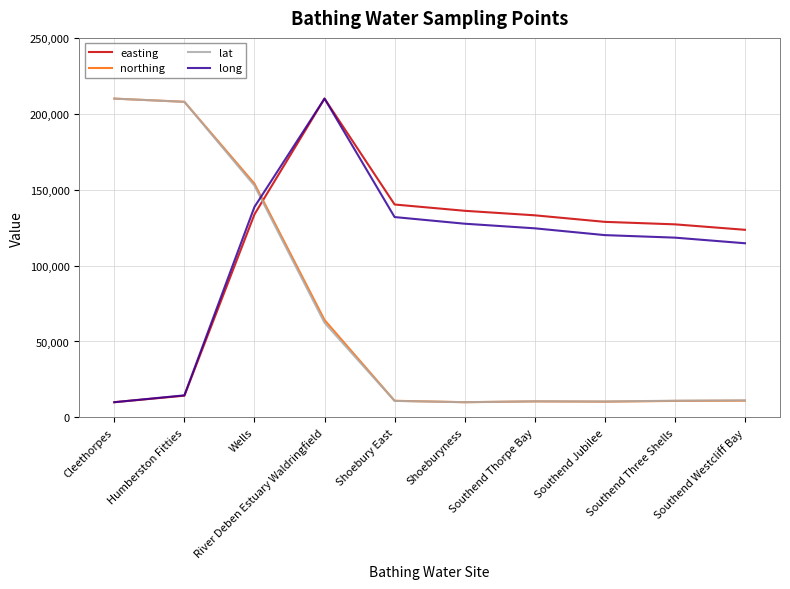

How many times do long and northing cross each other?

1